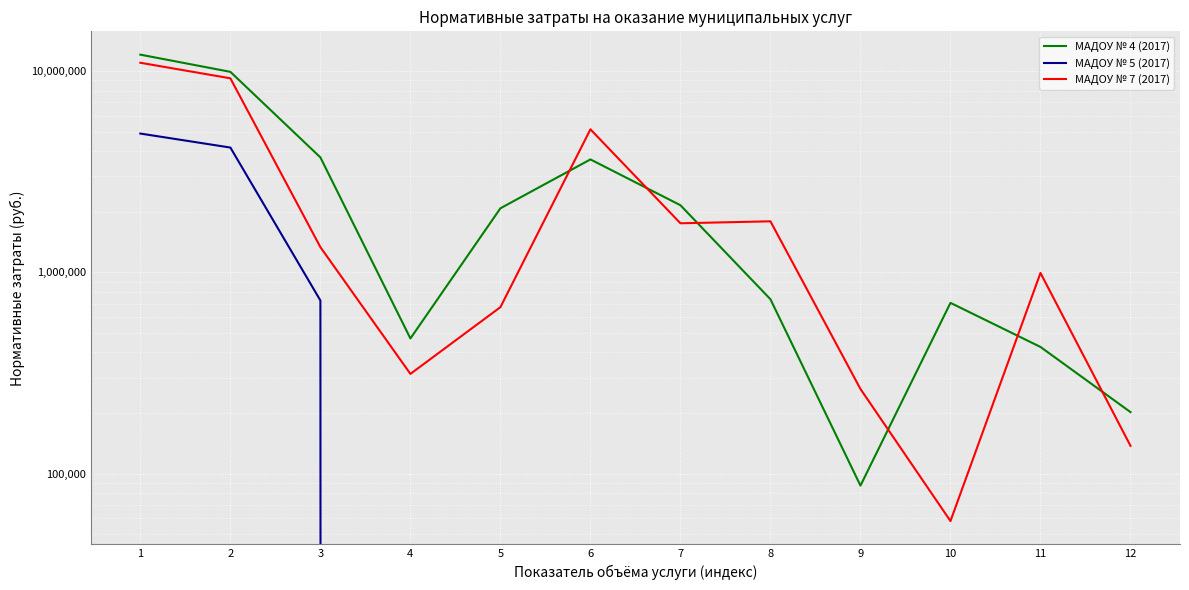

True or false: МАДОУ № 4 (2017) and МАДОУ № 7 (2017) intersect in this chart.

True